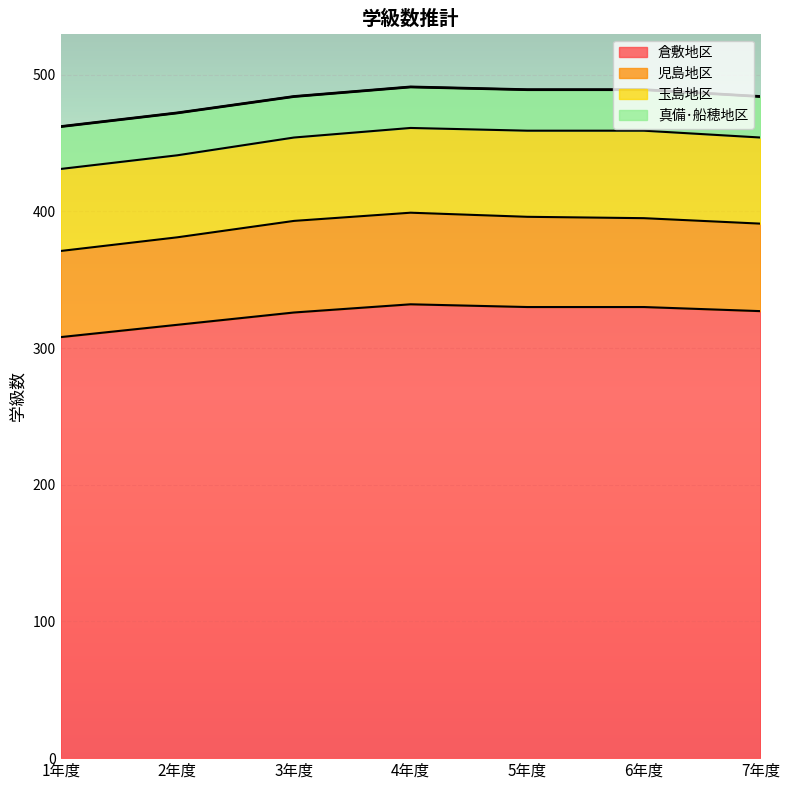

What is the maximum value for 児島地区?

67